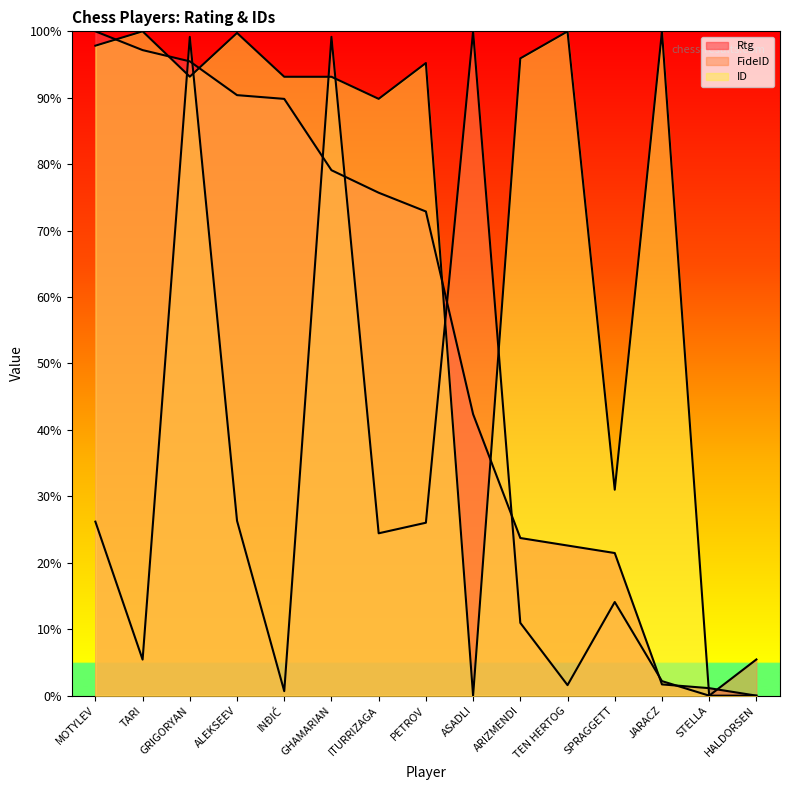

Which has a higher value, STELLA or SPRAGGETT?

SPRAGGETT